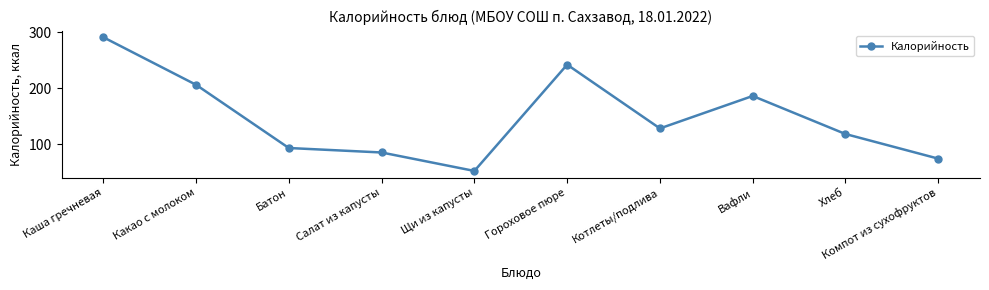

Read the value at Батон, to the nearest 5.

95